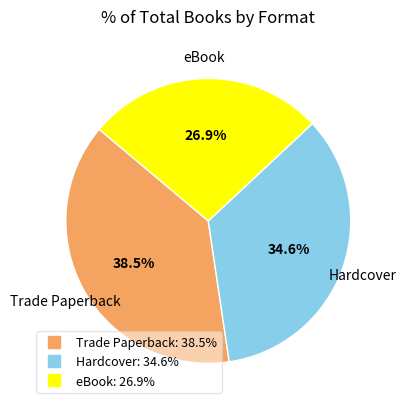

How many slices are in this pie chart?

3